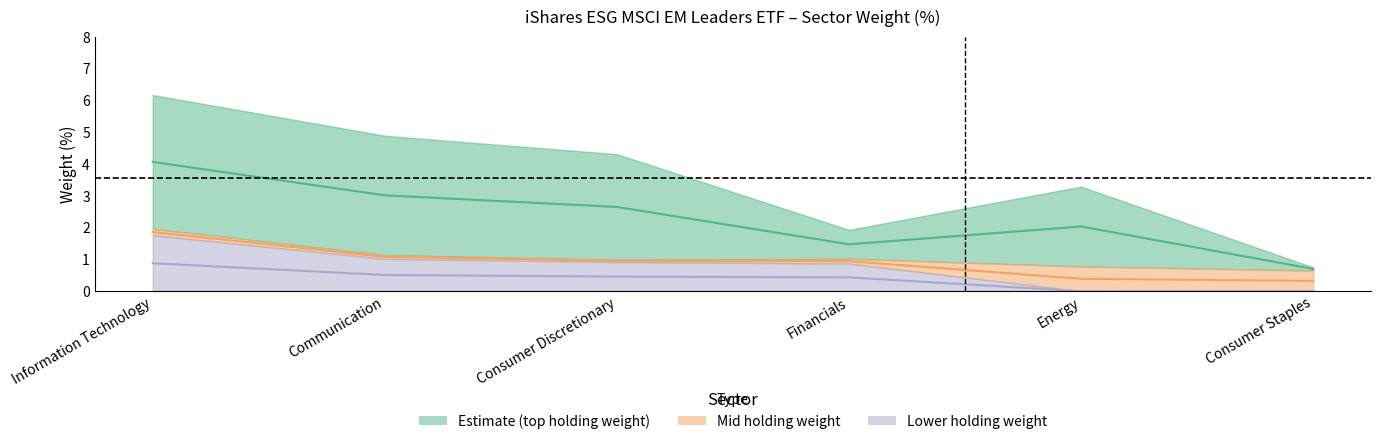

Which series has the largest total across all categories?

top_weight